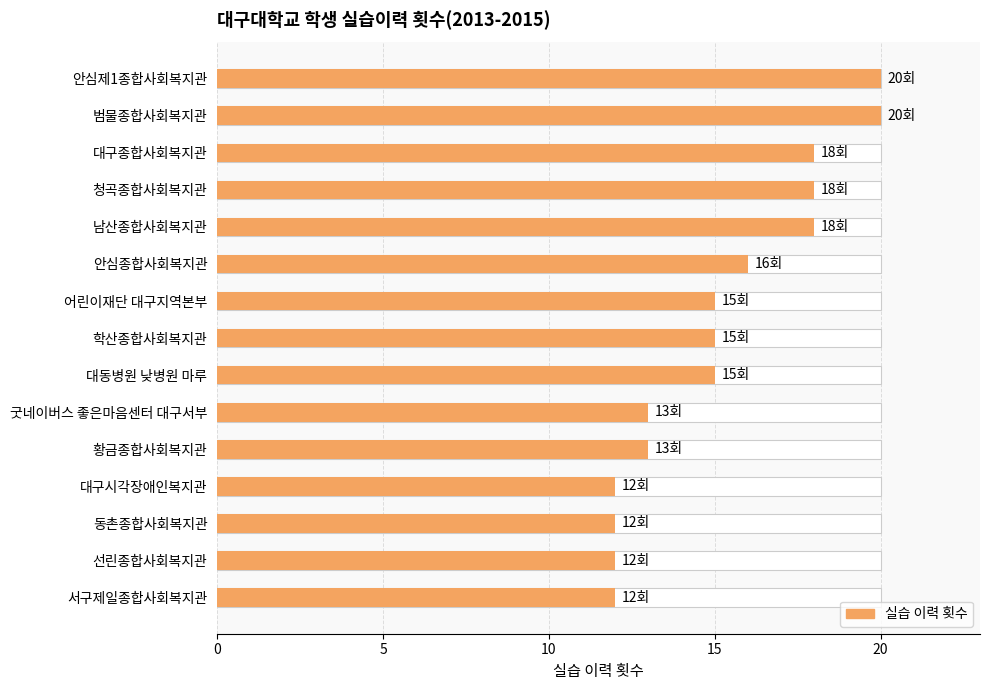

Is it true that the value at 안심제1종합사회복지관 is 34?

False